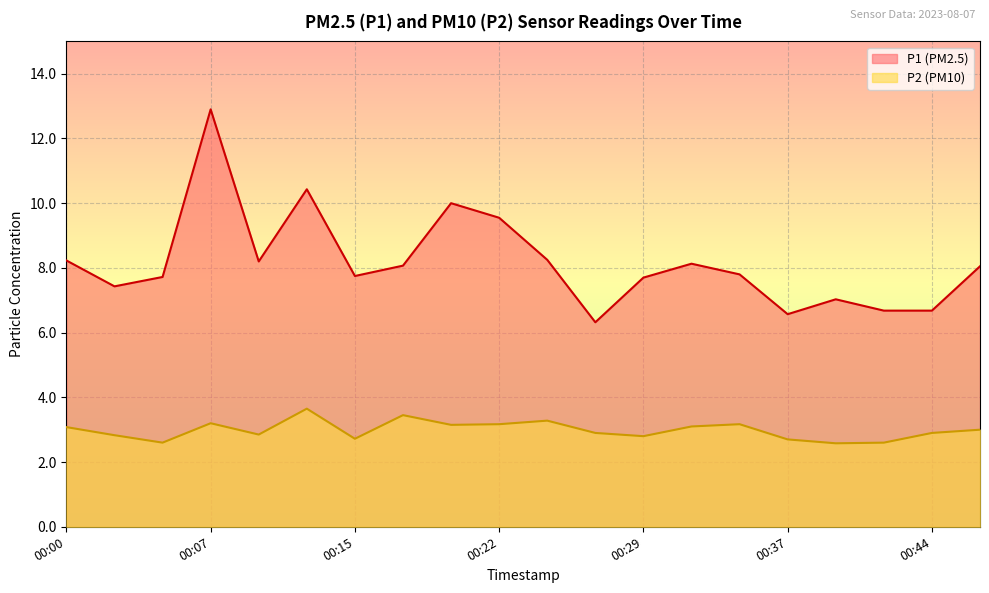

True or false: P1 and P2 intersect in this chart.

False